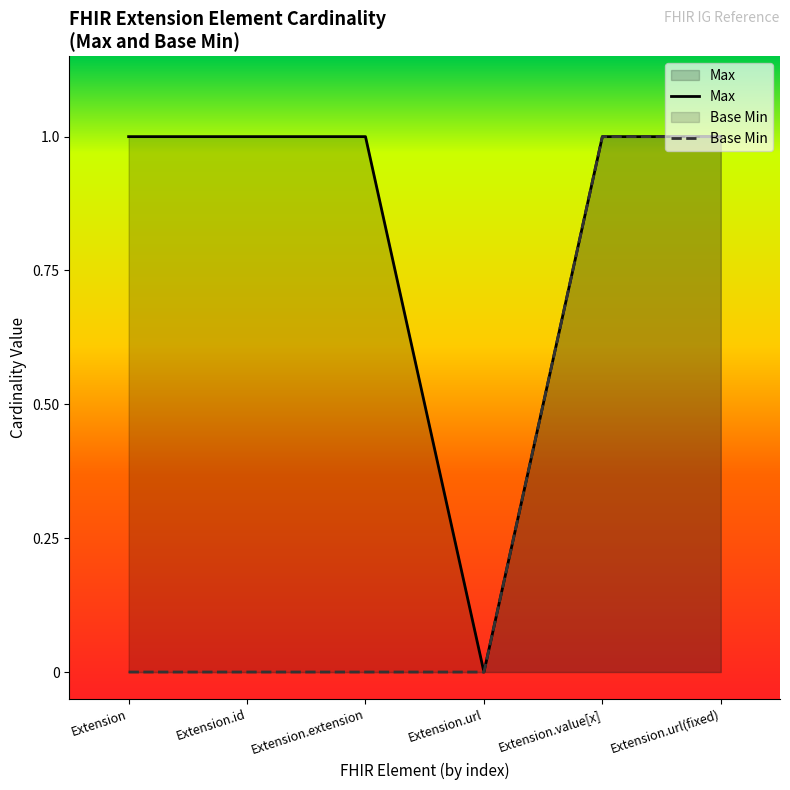

True or false: Max and Base Min cross at least once.

False